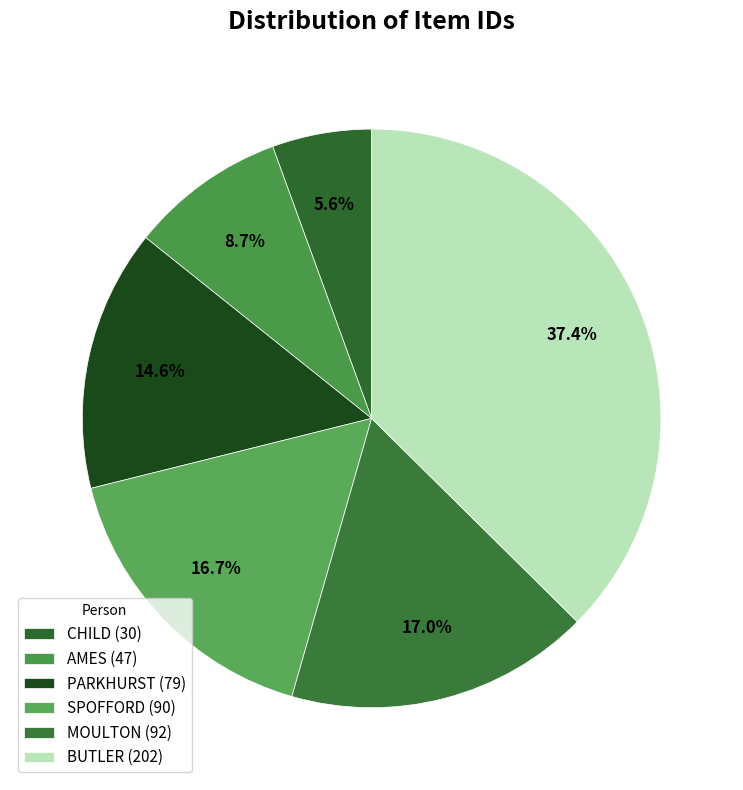

To the nearest percent, what is the combined percentage of CHILD and MOULTON?

23%